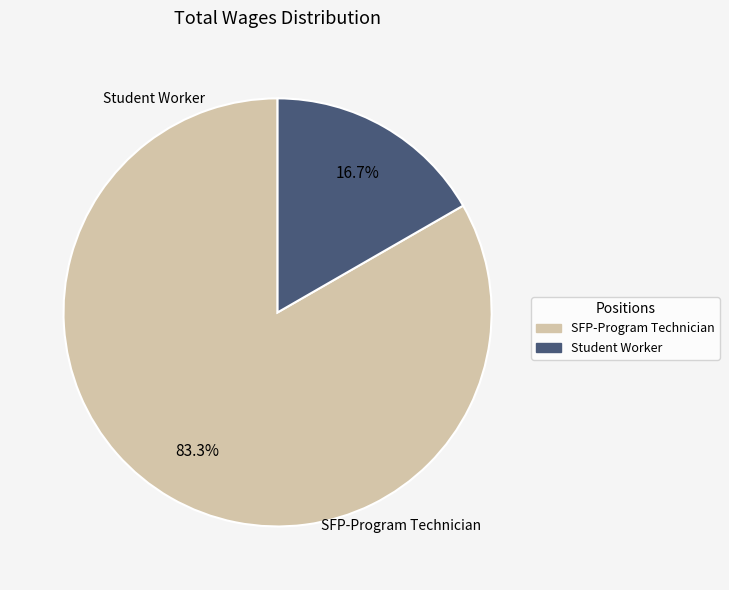

To the nearest percent, what is the combined percentage of Student Worker and SFP-Program Technician?

100%